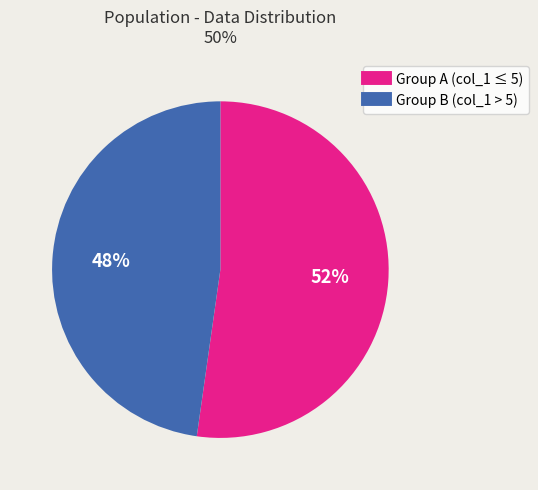

How many segments does this pie chart have?

2